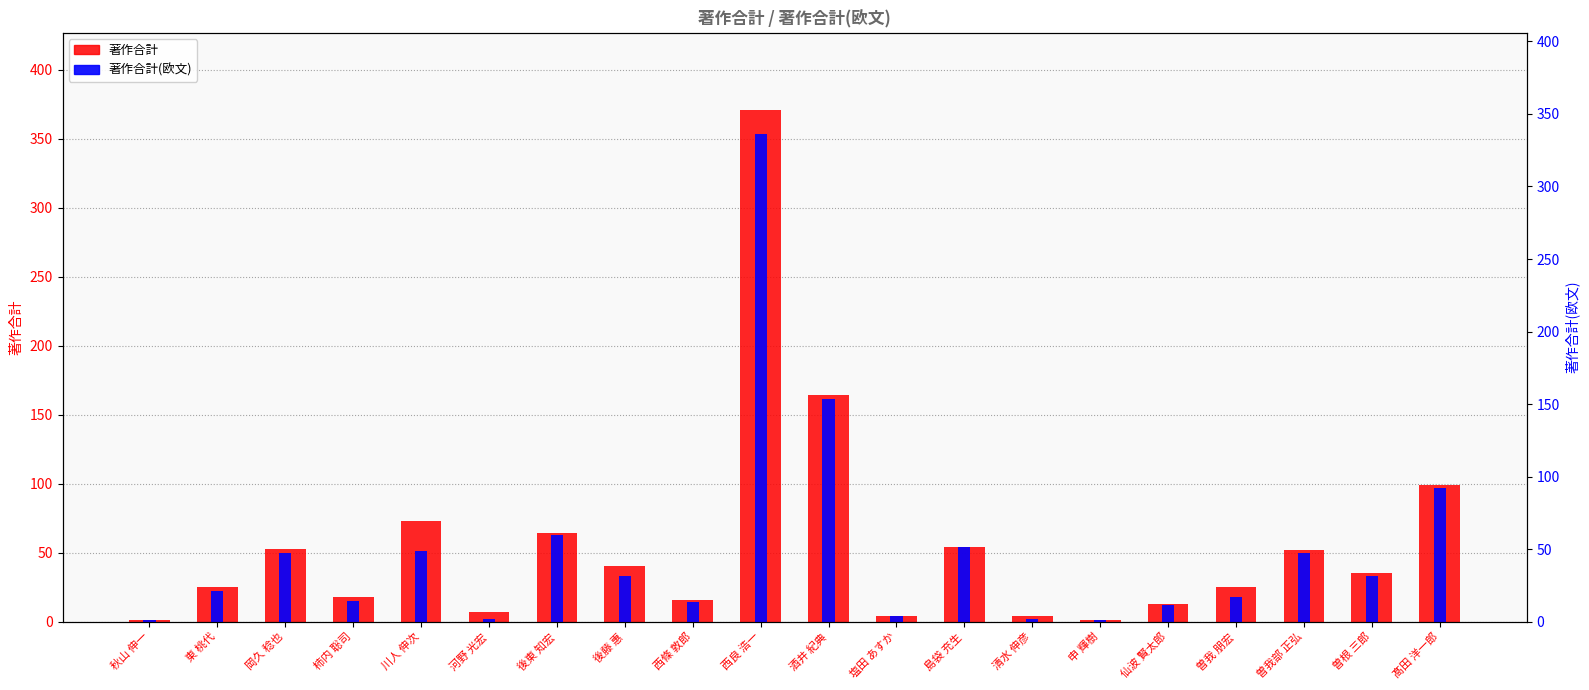

What is the label of the 3rd bar from the left?

岡久 稔也